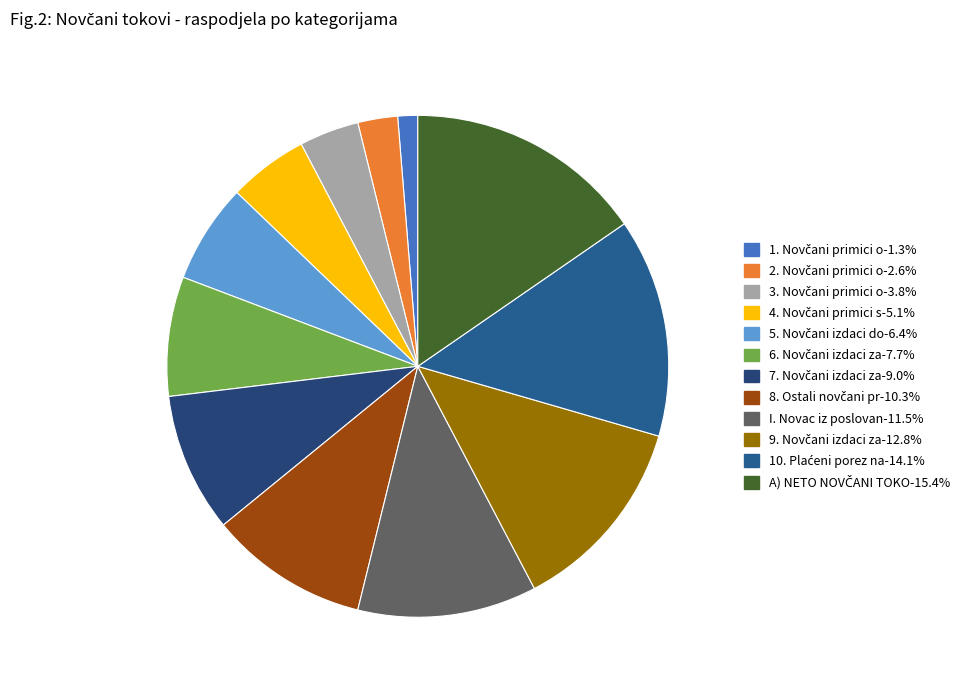

How many segments does this pie chart have?

12